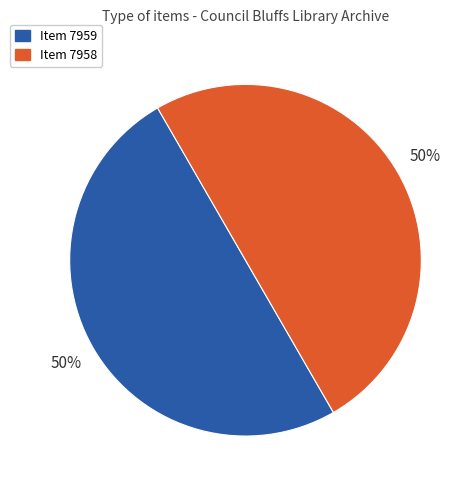

Approximately how many times larger is the value at Item 7959 compared to Item 7958?

1.0